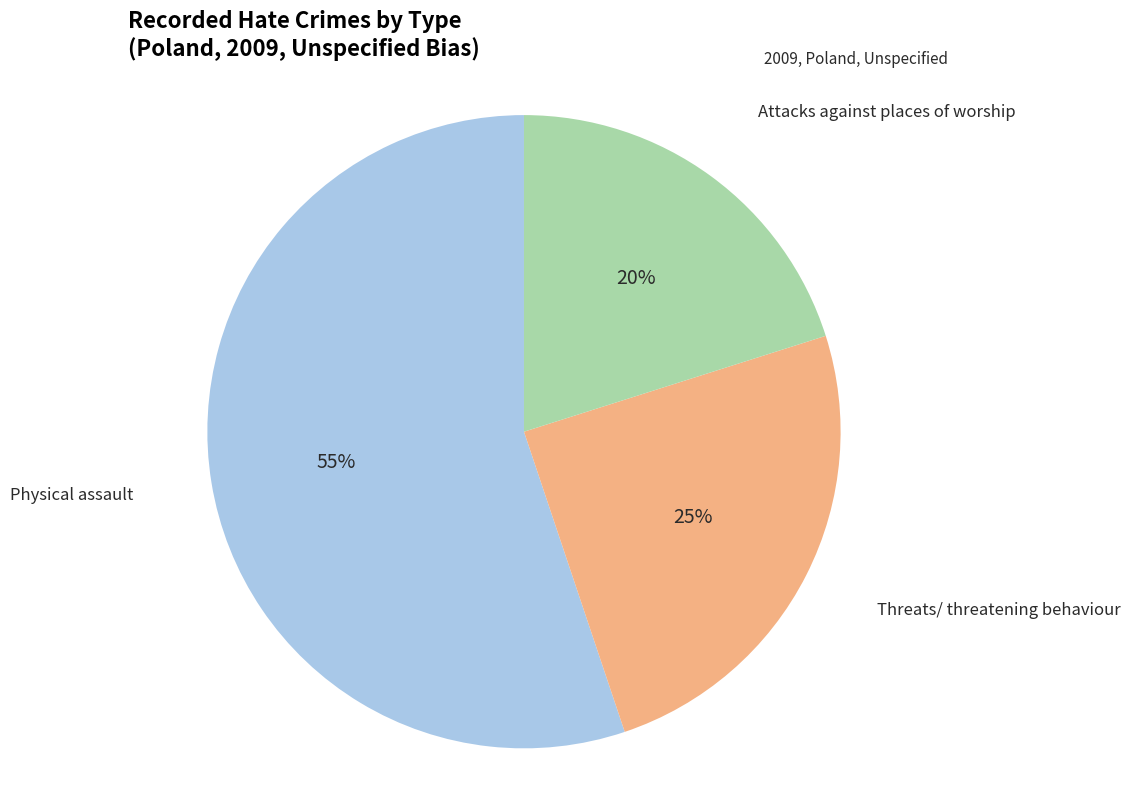

Does any single category account for the majority?

Yes